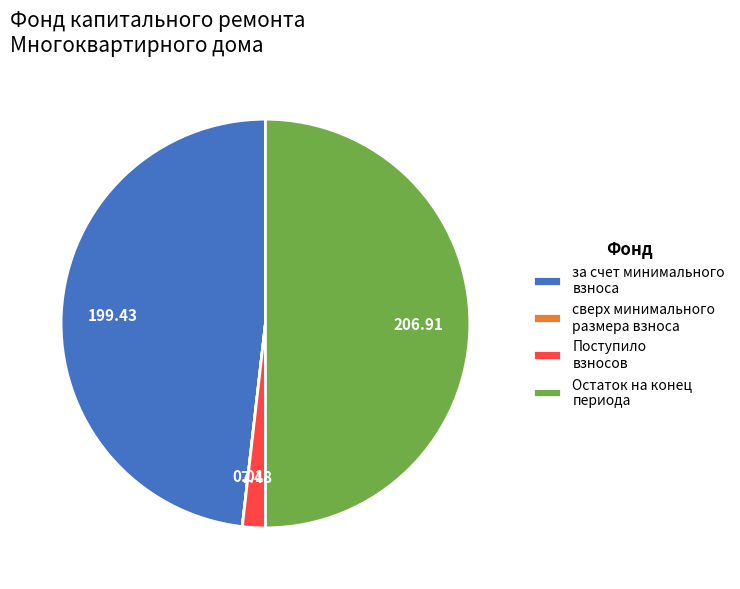

Is it true that Остаток на конец периода is 64% of the pie?

False